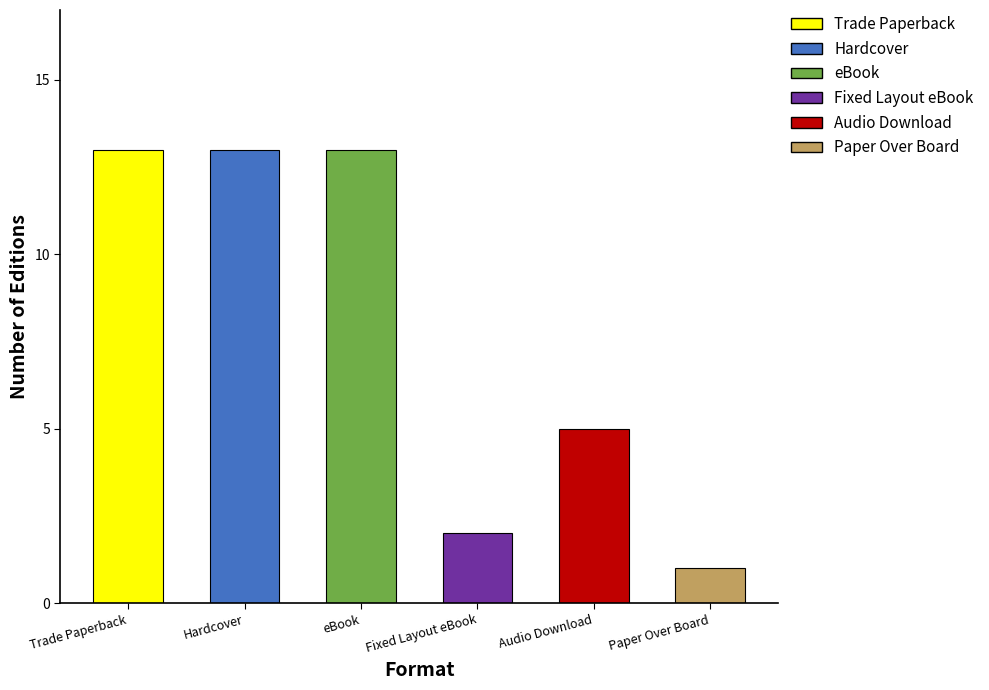

How many bars are there in total?

6